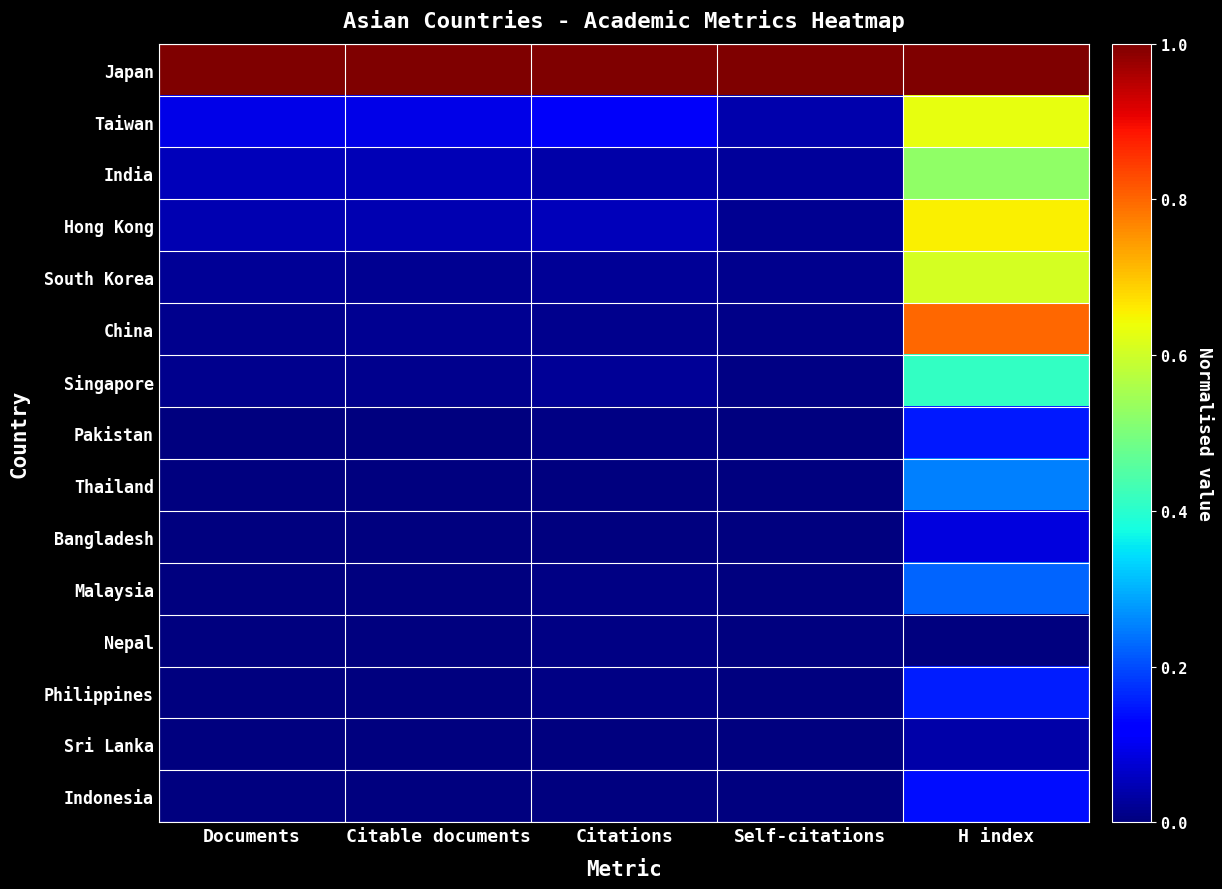

What is the difference between the highest and lowest values at Self-citations?

1.0